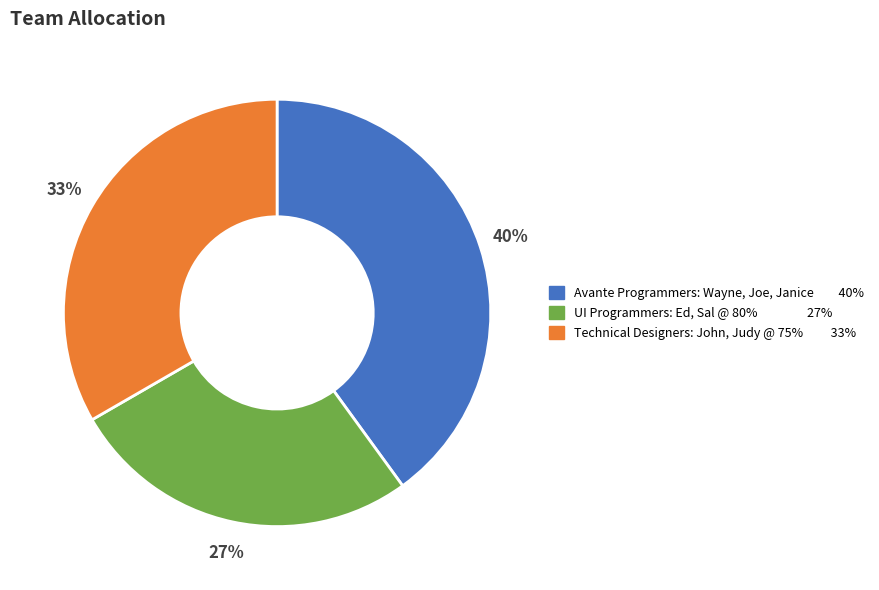

Which category has the biggest portion of the pie?

Avante Programmers: Wayne, Joe, Janice